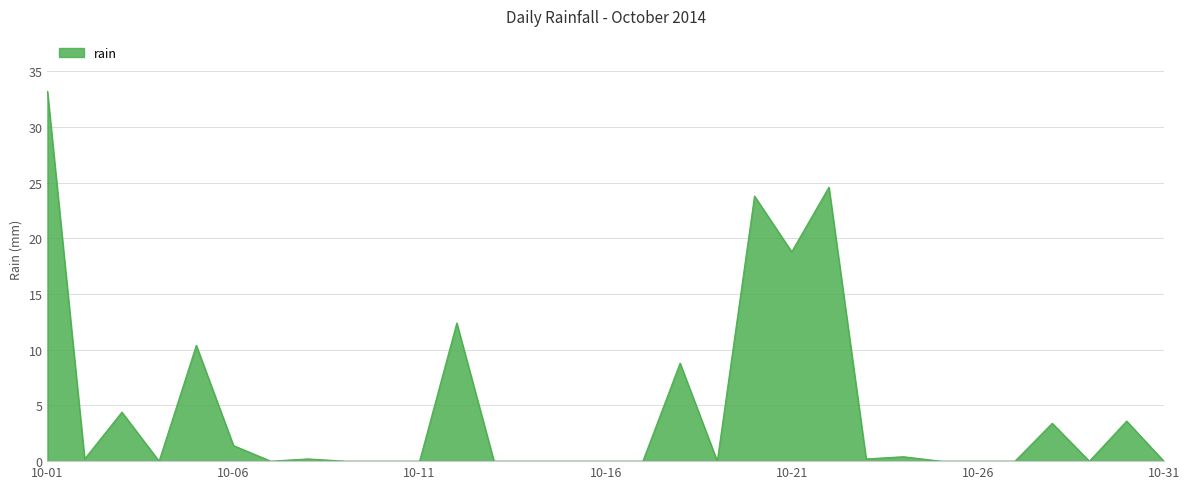

What is the difference between the maximum and minimum values?

33.2